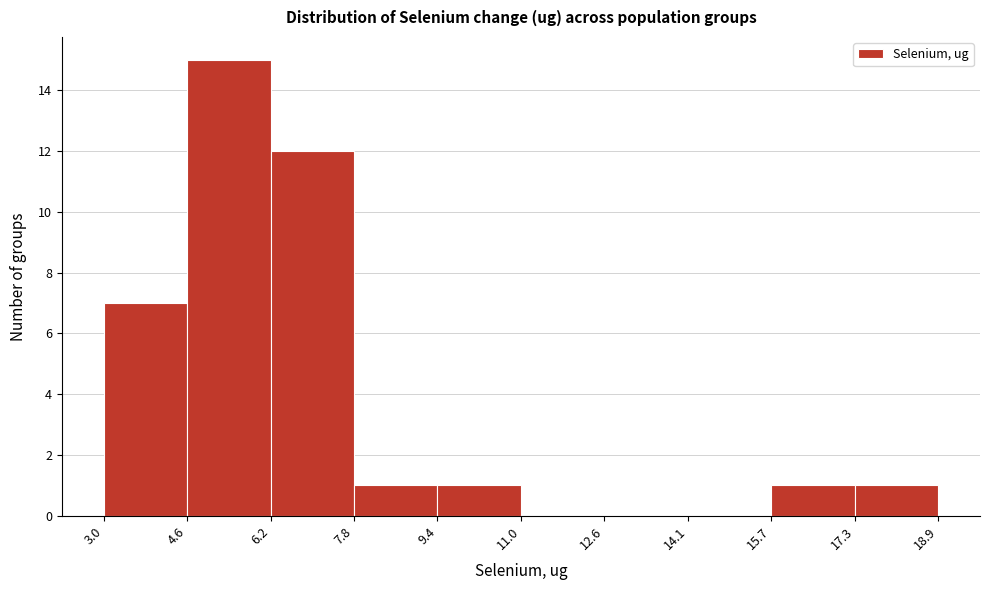

Reading left to right, list every bar in this chart as the range it spans on the x-axis followed by its height. The values are not printed on the chart, so give them approximately, as read against the axis.

3.0 to 4.6: 7
4.6 to 6.2: 15
6.2 to 7.8: 12
7.8 to 9.4: 1
9.4 to 11.0: 1
11.0 to 12.6: 0
12.6 to 14.1: 0
14.1 to 15.7: 0
15.7 to 17.3: 1
17.3 to 18.9: 1